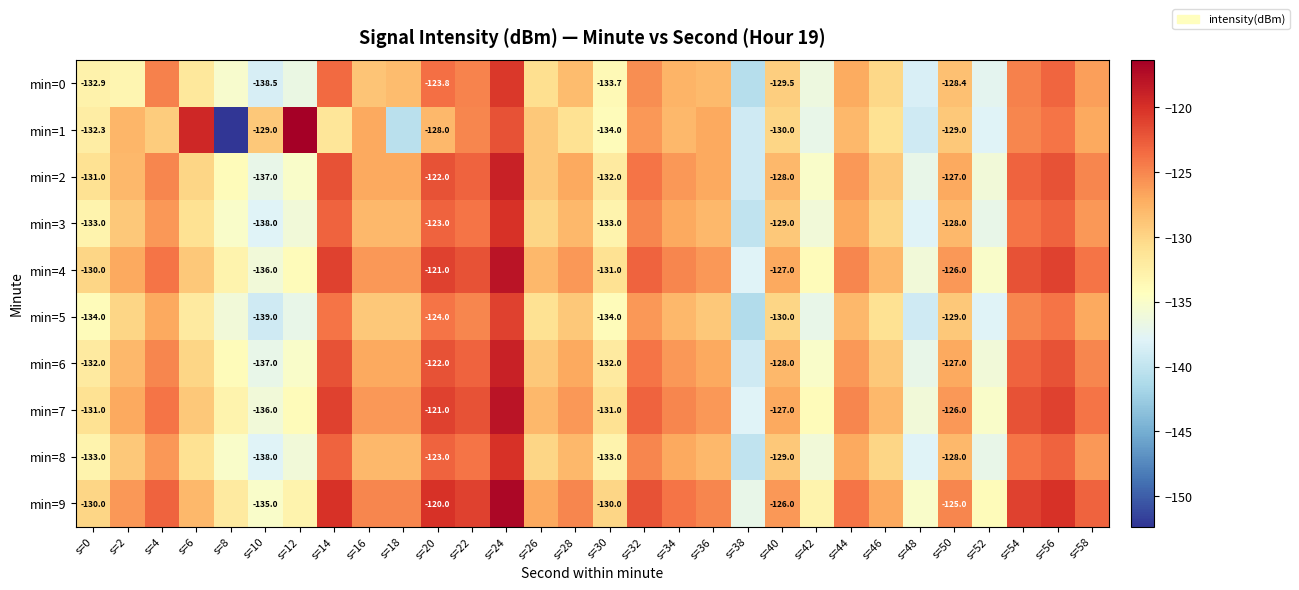

What is the difference between the min=1 values at s=24 and s=2?

5.8